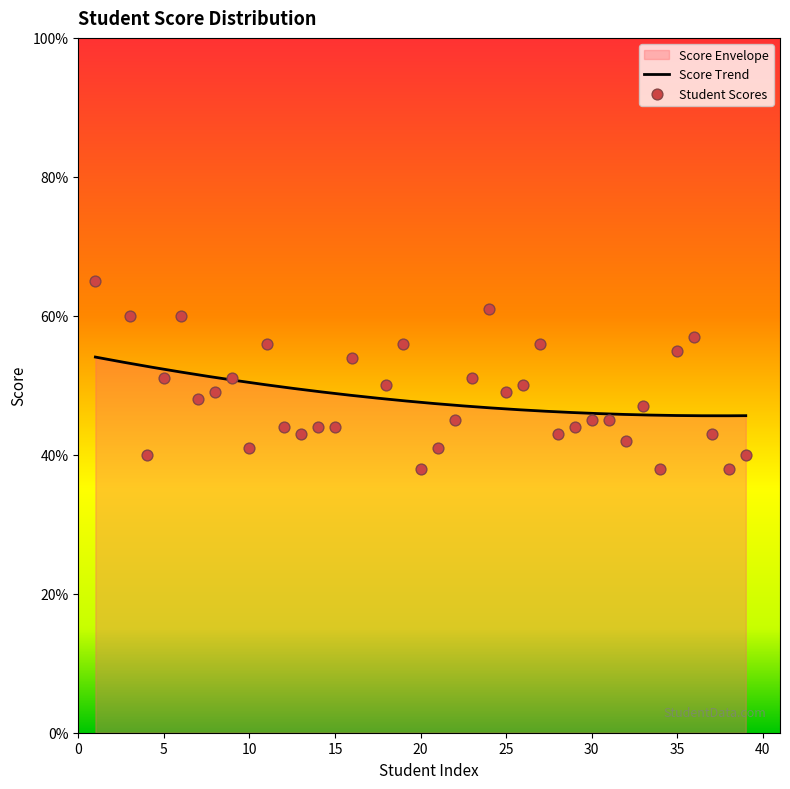

Which has a higher value, 13 or 3?

3